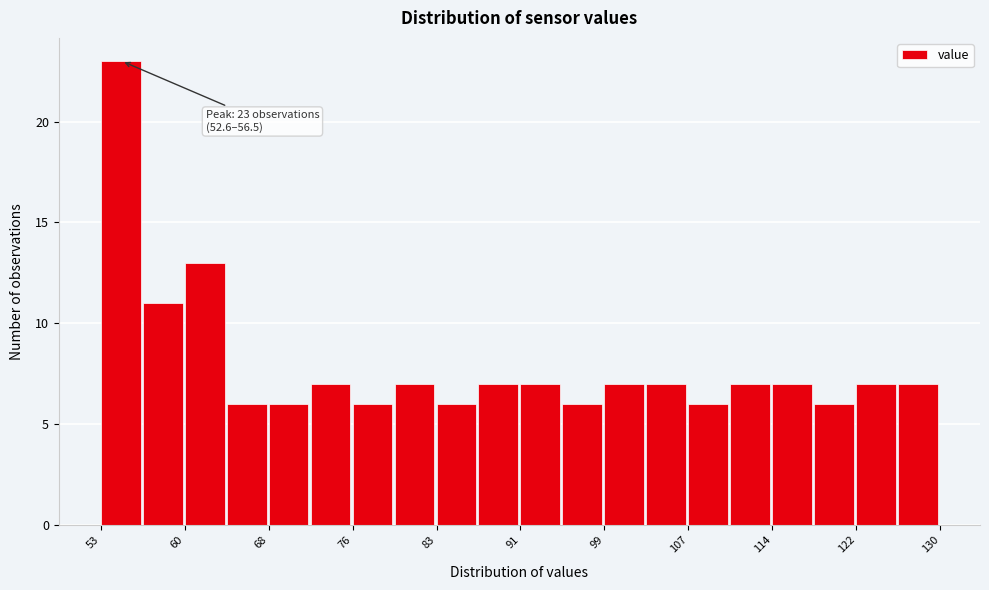

Around what value on the x-axis is the tallest bar? Give the approximate position of its centre, as read against the axis.

54